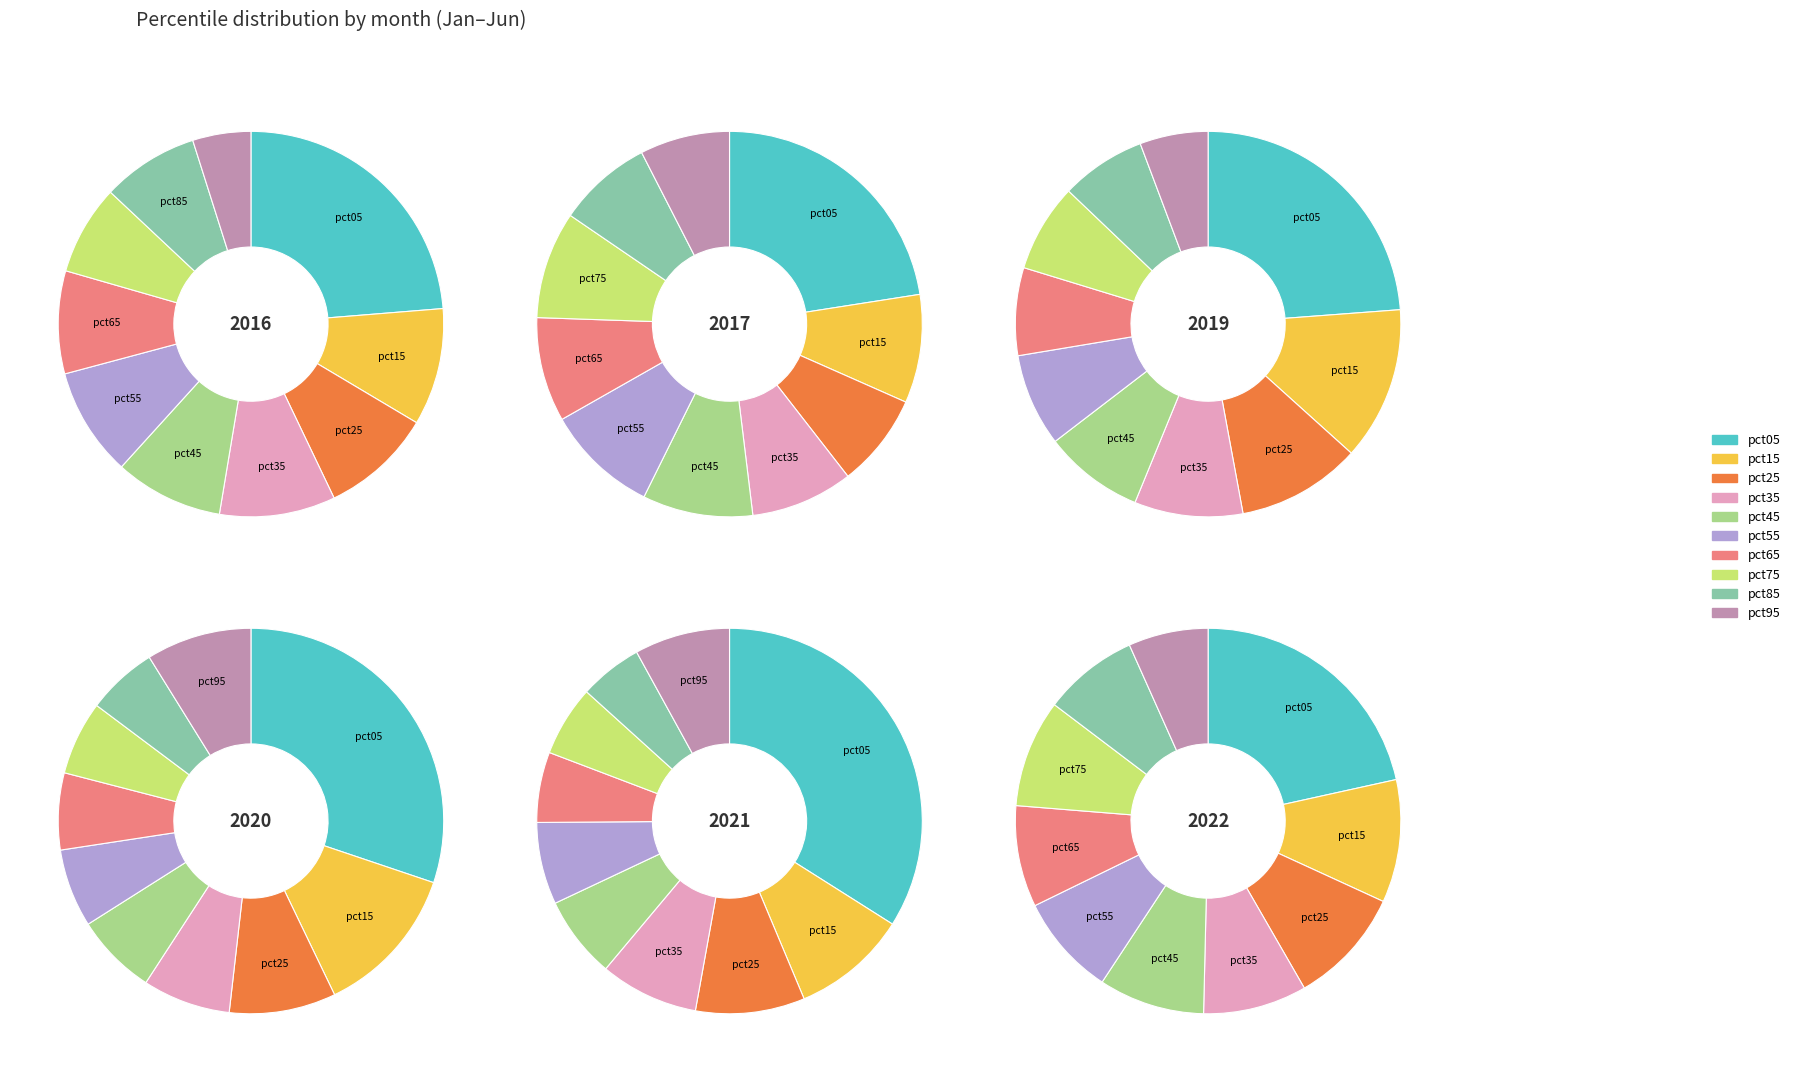

To the nearest percent, what percentage of the pie is pct95?

5%